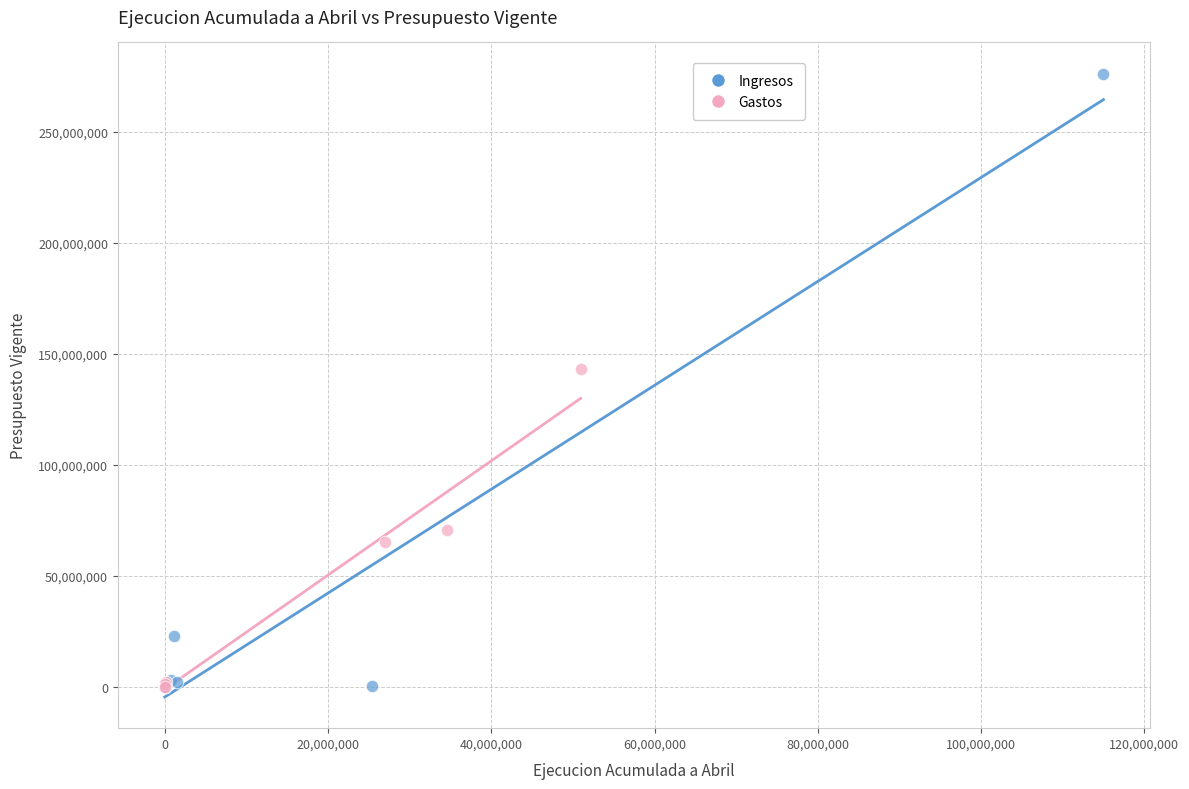

Which series has the largest Y range (max minus min)?

Ingresos